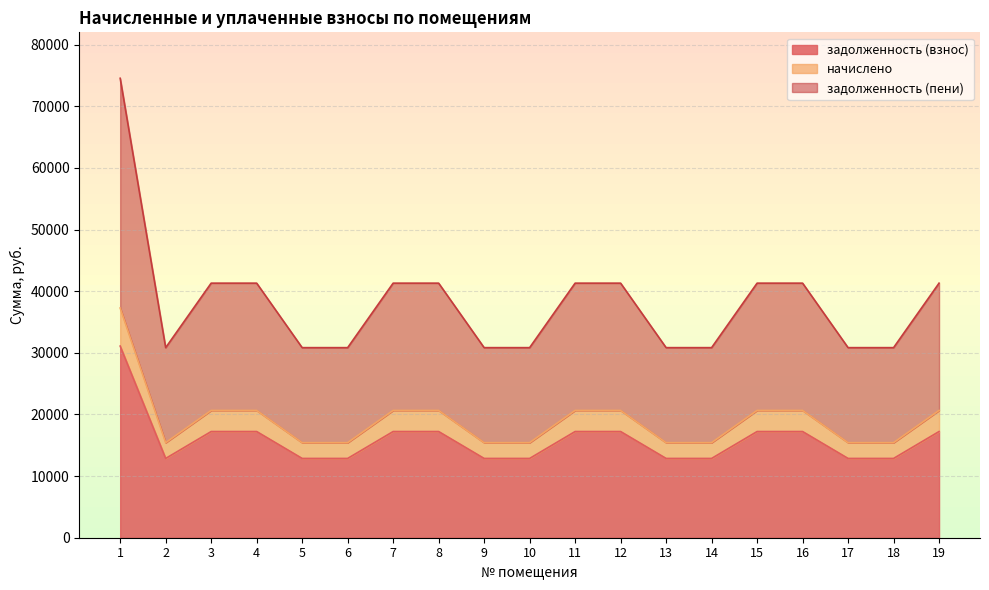

List the series in order of their peak value, lowest first.

задолженность (взнос), начислено, задолженность (пени)